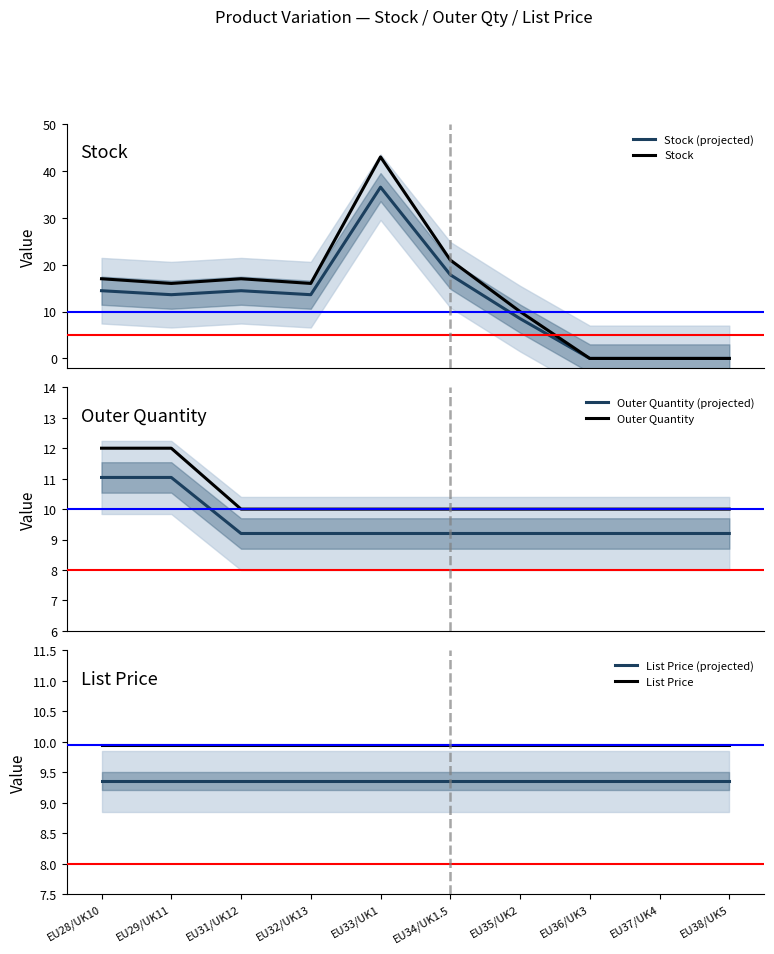

What is the sum of the List Price (projected) values at EU34/UK1.5 and EU36/UK3?

18.7